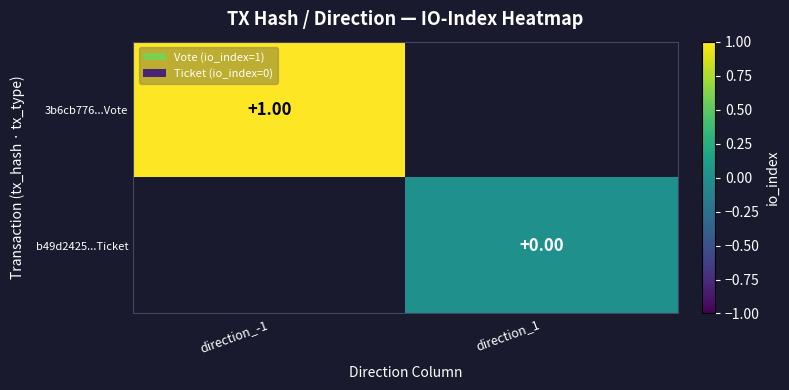

The 3b6cb776...Vote series shows 1.5 at direction_-1. True or false?

False